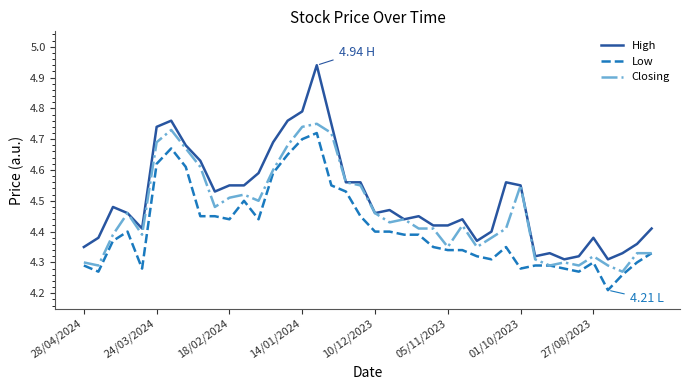

Which series has the widest spread of values?

High